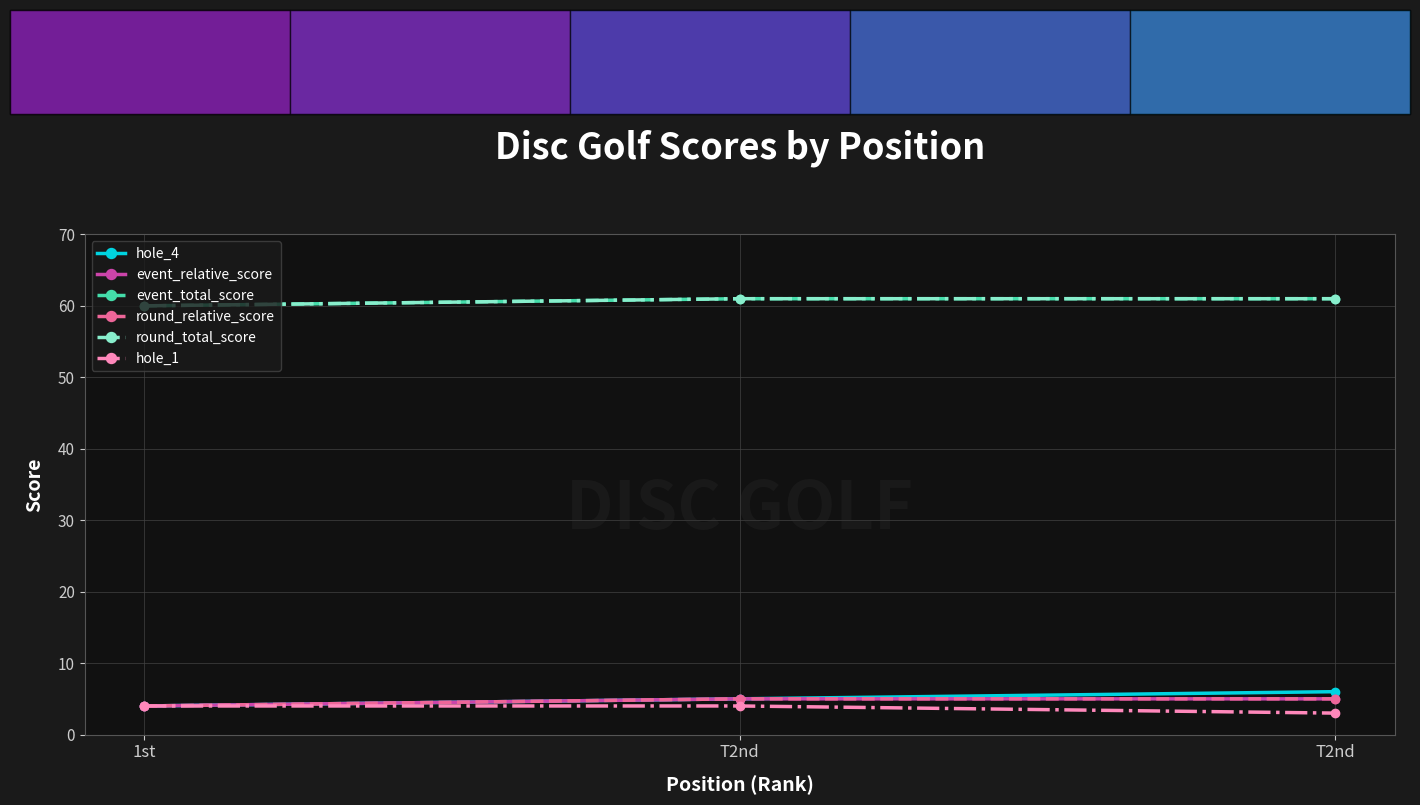

What is the smallest value displayed?

3